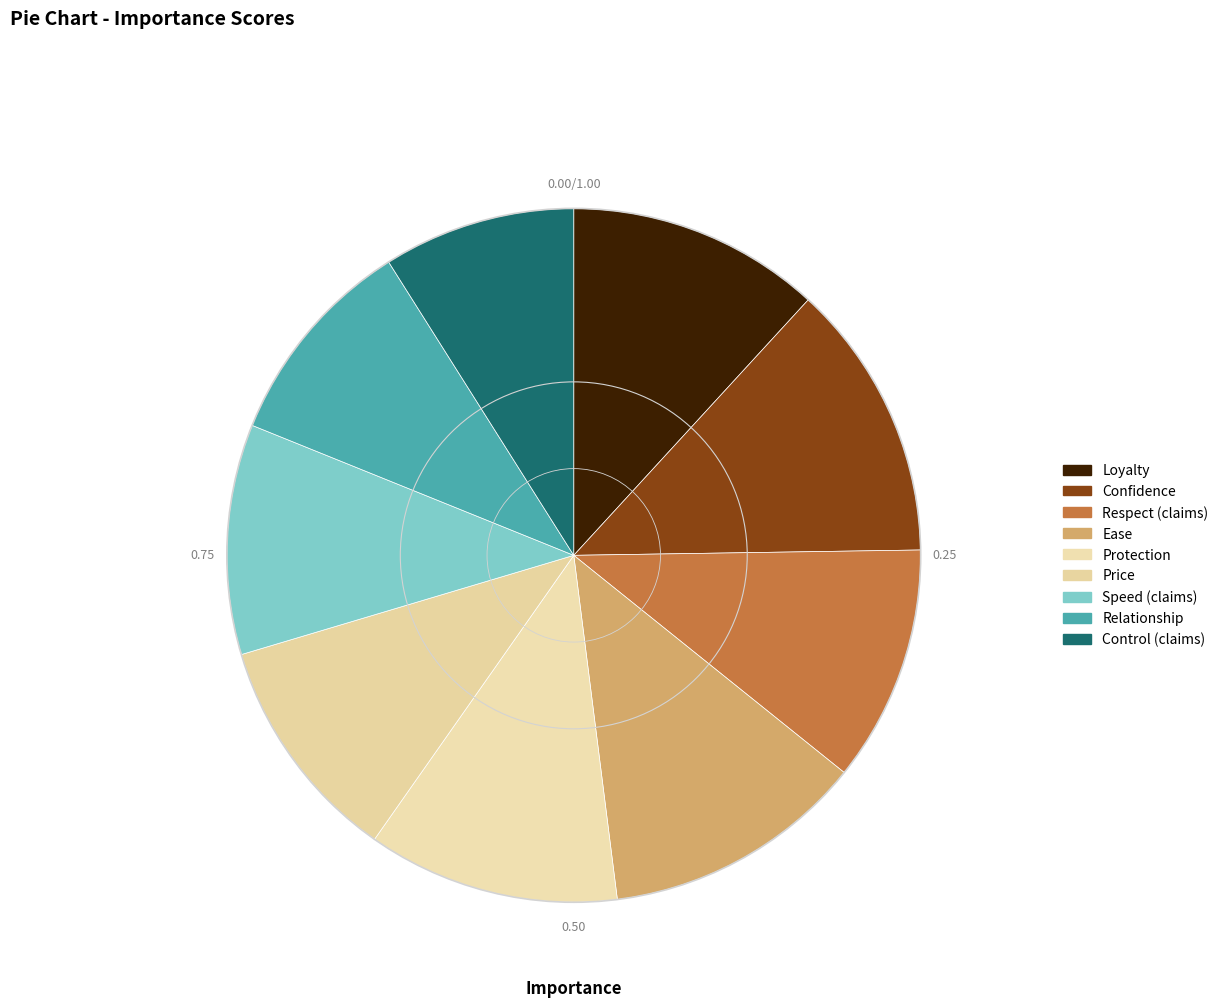

What percentage is the Loyalty slice, to the nearest percent?

12%